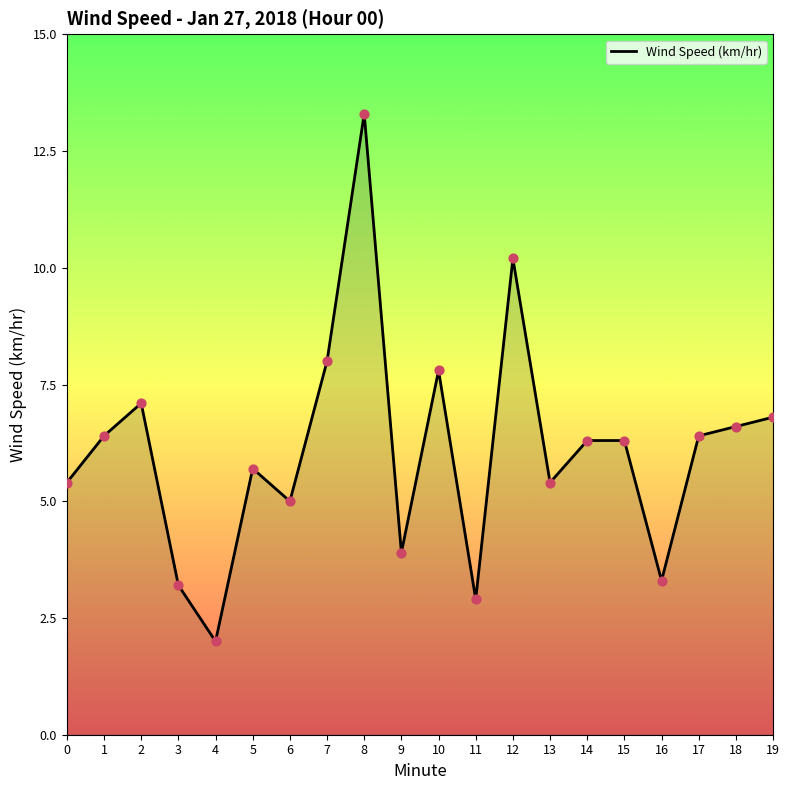

Between 10 and 11, which is larger?

10